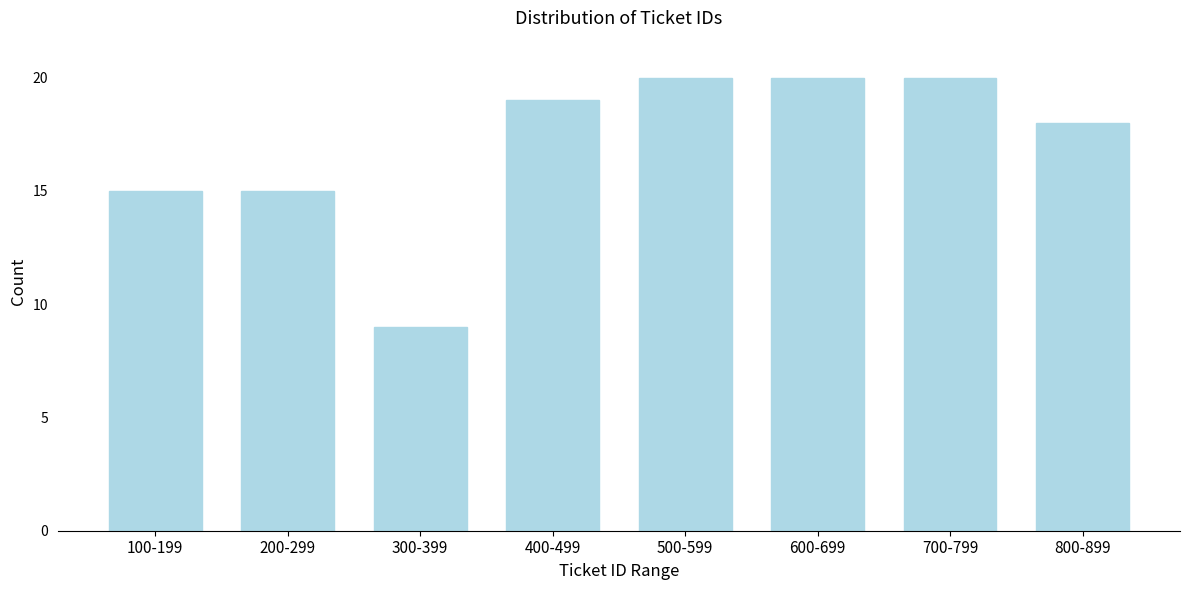

Reading left to right, list all the values displayed in this chart.

100-199=15	200-299=15	300-399=9	400-499=19	500-599=20	600-699=20	700-799=20	800-899=18